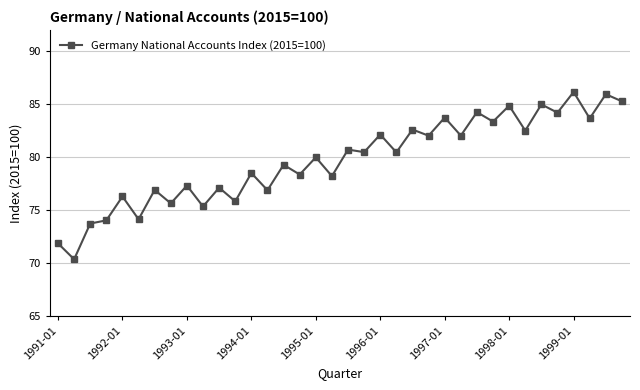

What is the minimum value shown in the chart?

70.4